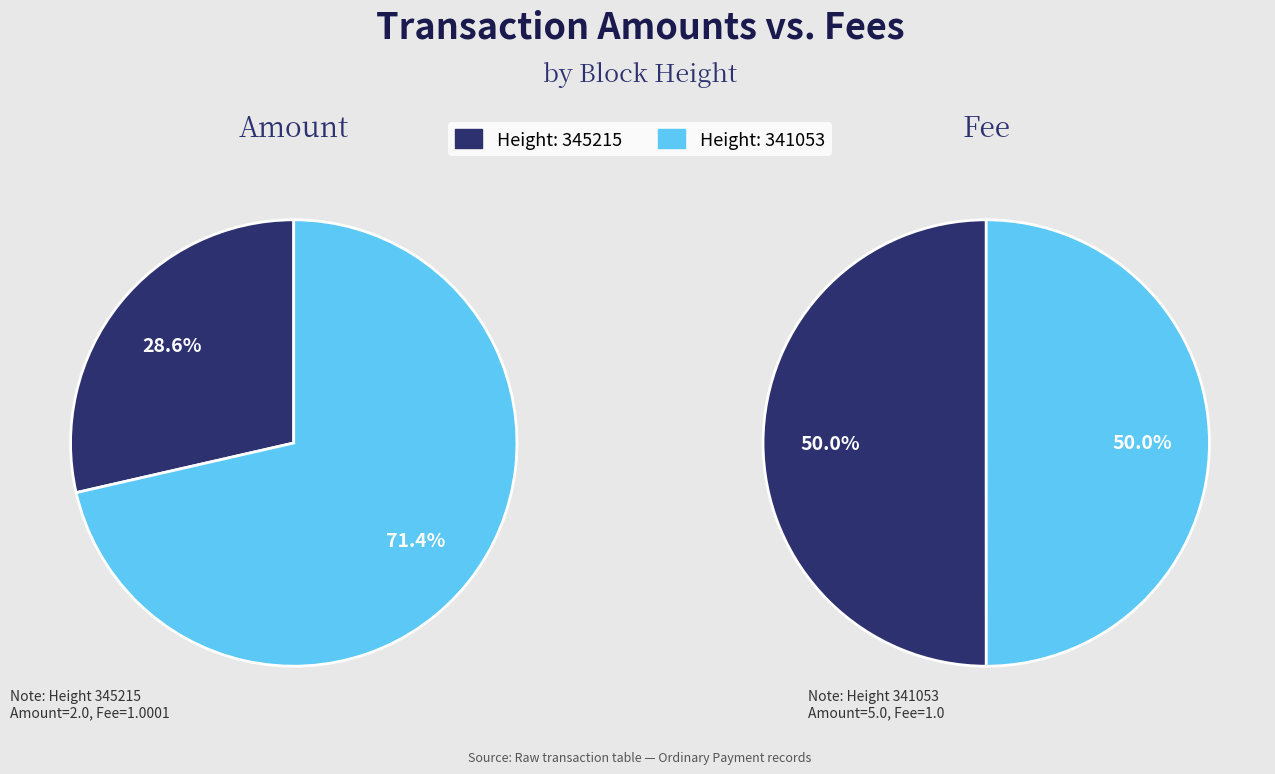

Which slice is the smallest?

345215